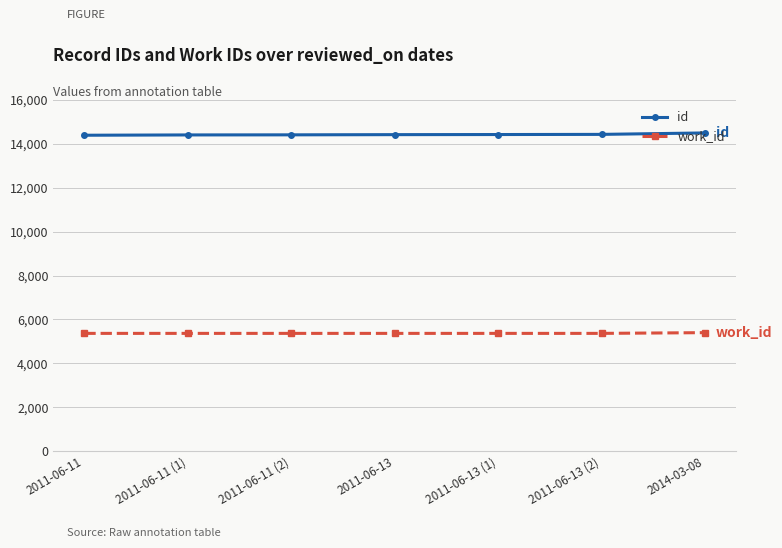

List the series in order of their peak value, highest first.

id, work_id